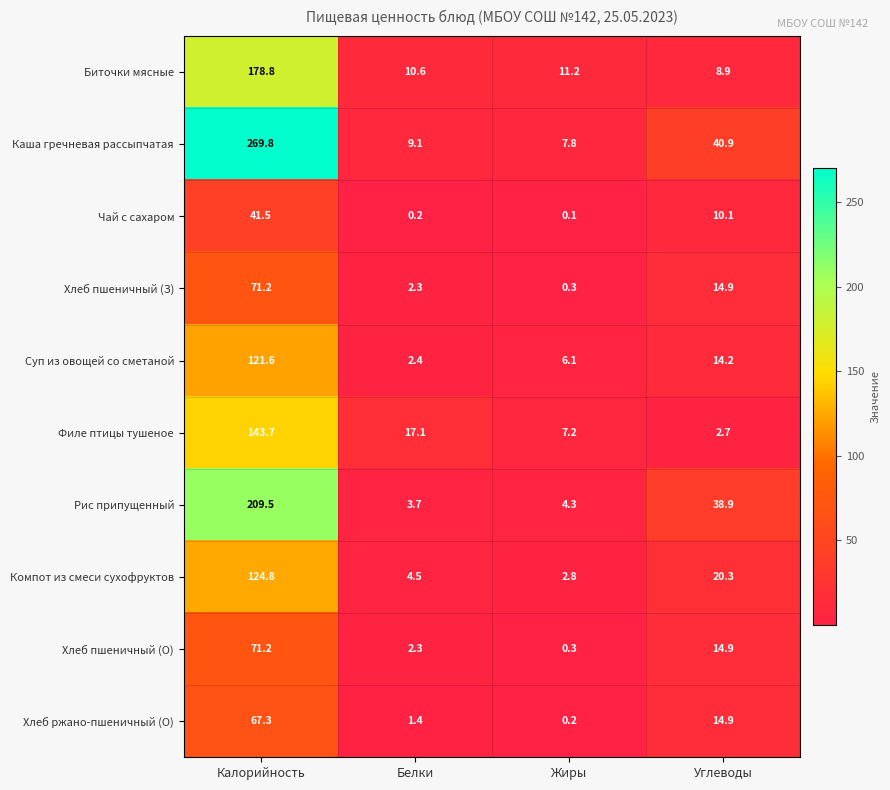

Which series has the largest range (max minus min)?

Каша гречневая рассыпчатая